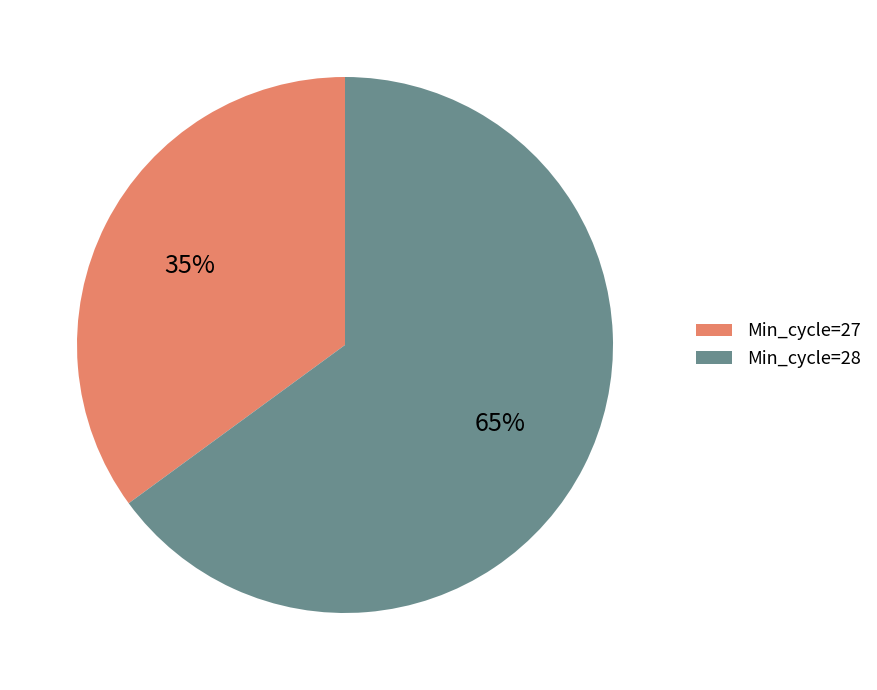

What percentage is the Min_cycle=28 slice, to the nearest percent?

65%